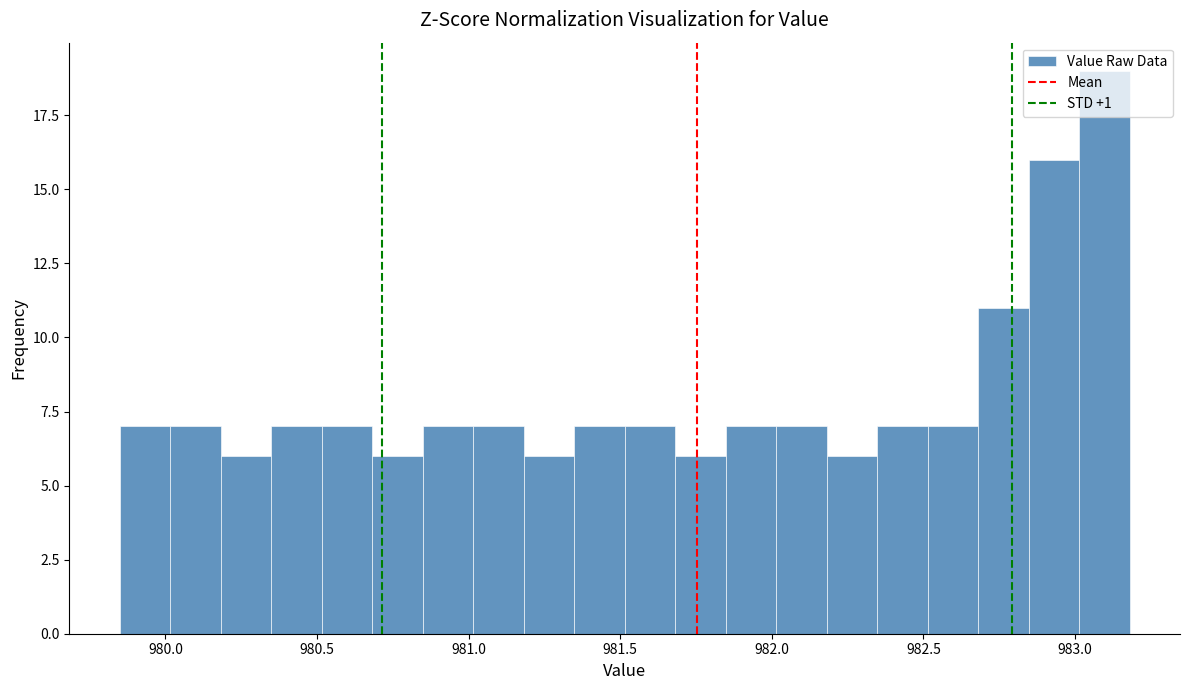

Around what value on the x-axis is the tallest bar? Give the approximate position of its centre, as read against the axis.

983.10